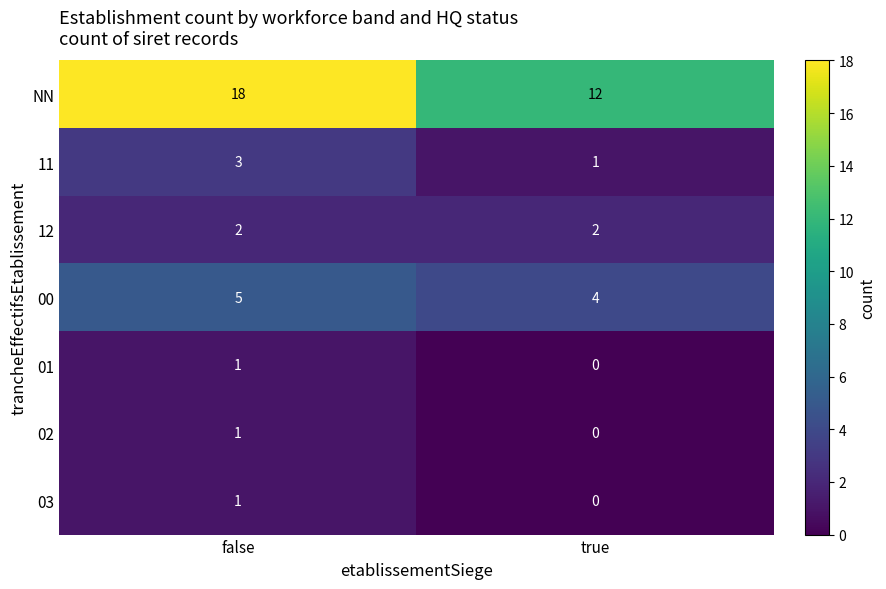

Which series has the widest spread of values?

NN